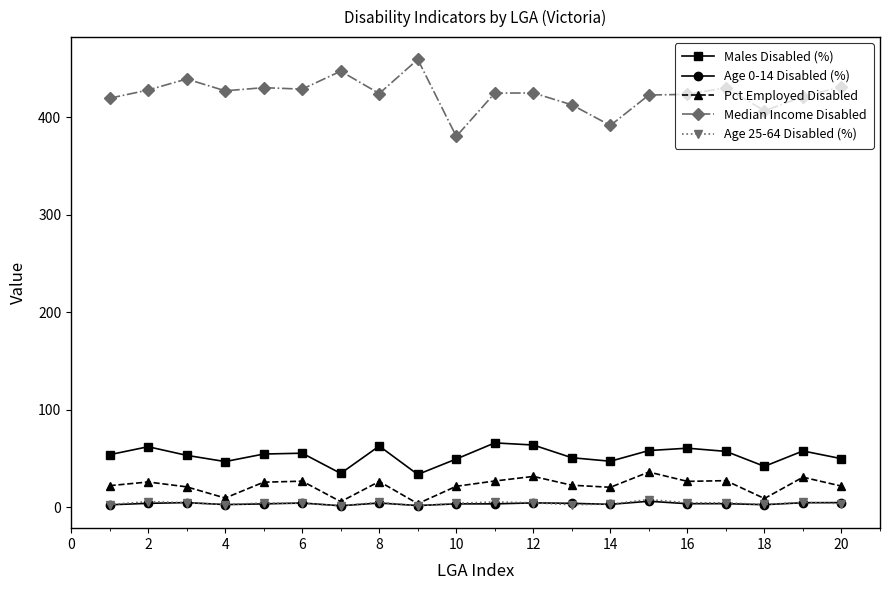

How many lines are shown in the chart?

5